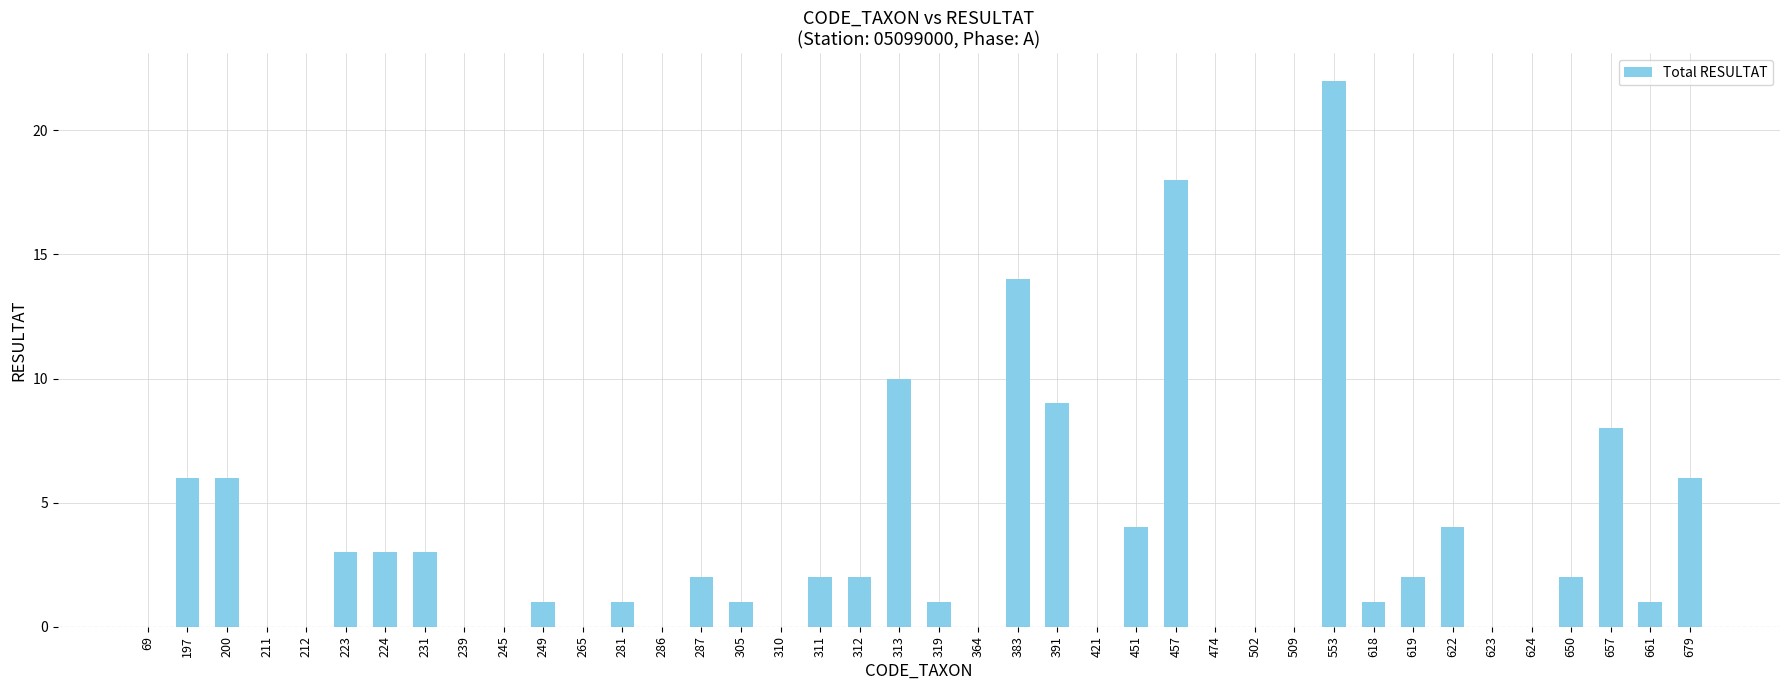

What is the change in value from 265 to 679?

+6